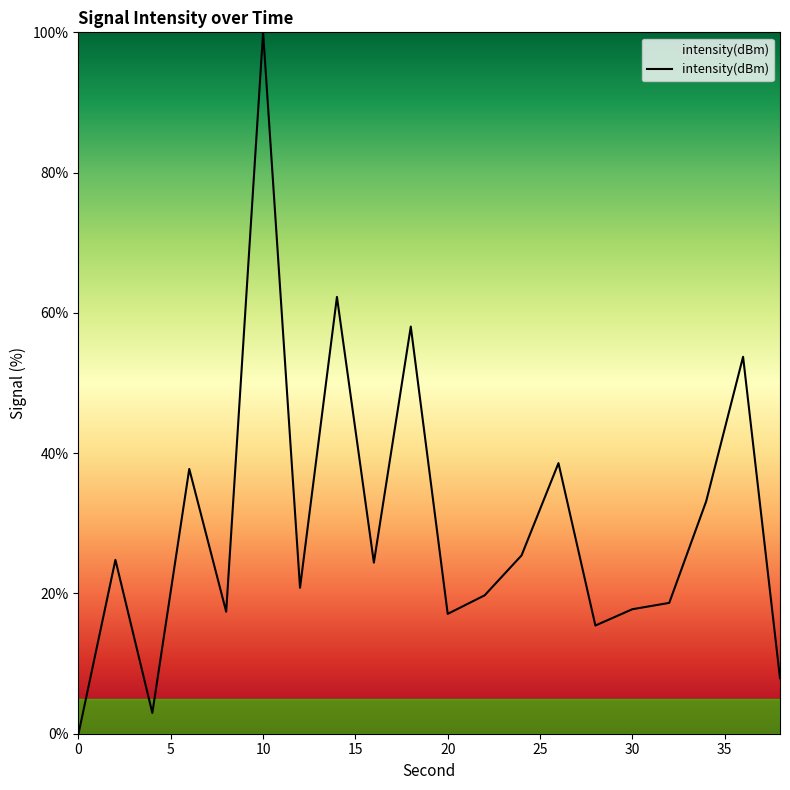

What is the greatest value displayed?

100.0